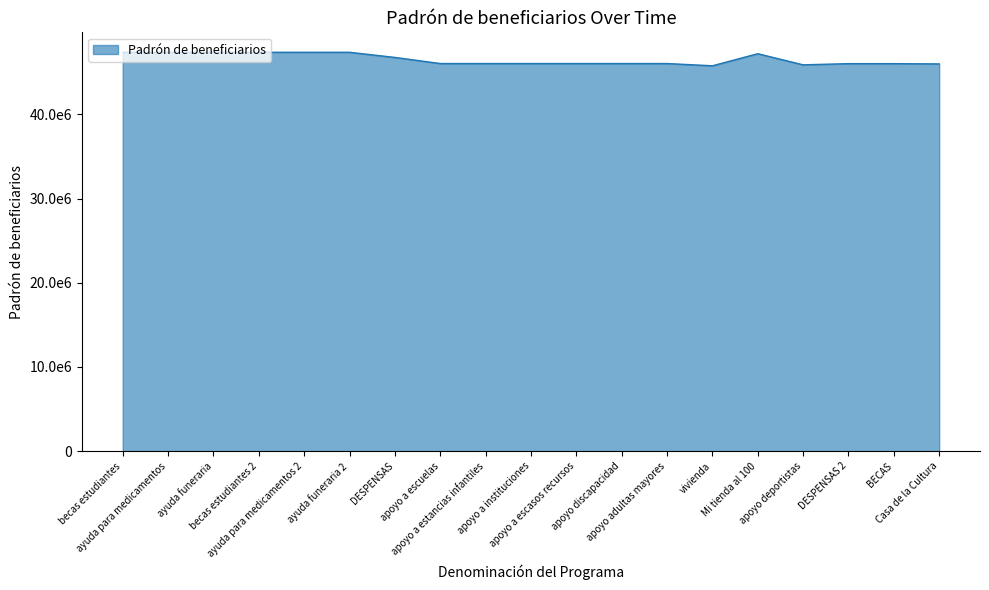

Is this an area chart (filled region under the line)?

Yes